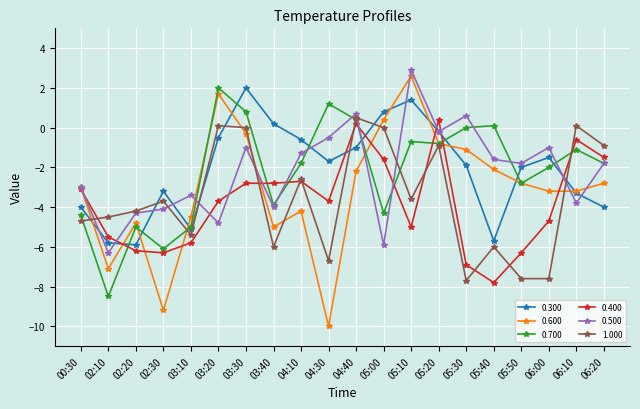

After their last crossing, which series has the higher values: 1.000 or 0.400?

1.000